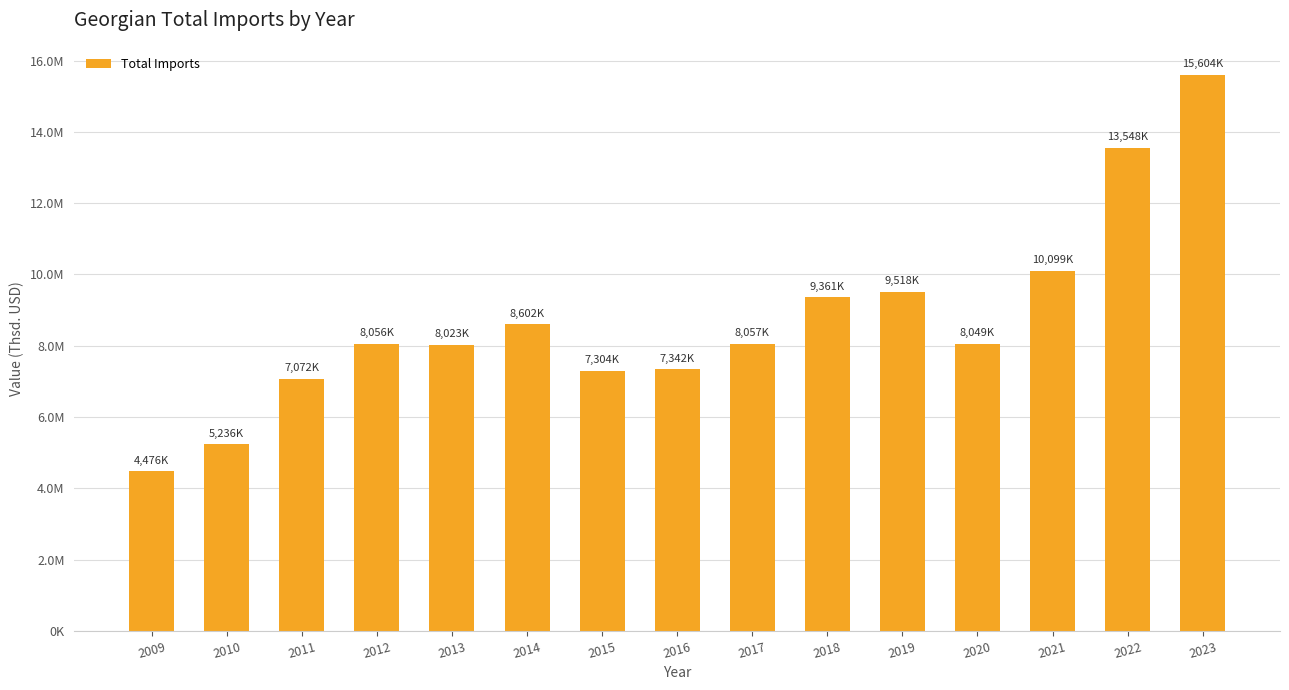

How many bars are there in total?

15